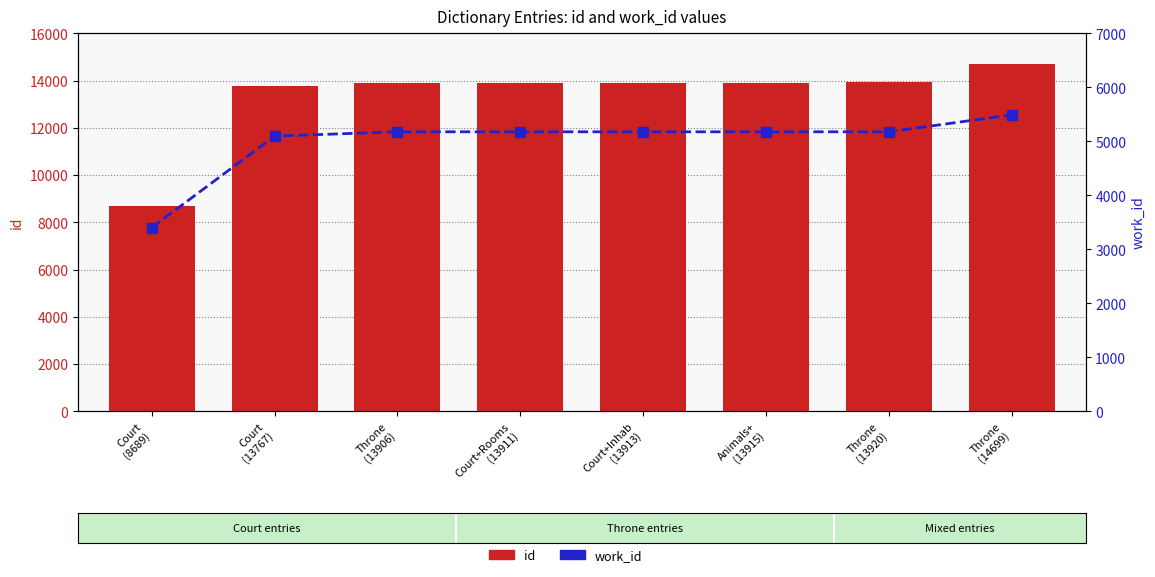

What are all the series names shown in the legend?

id, work_id